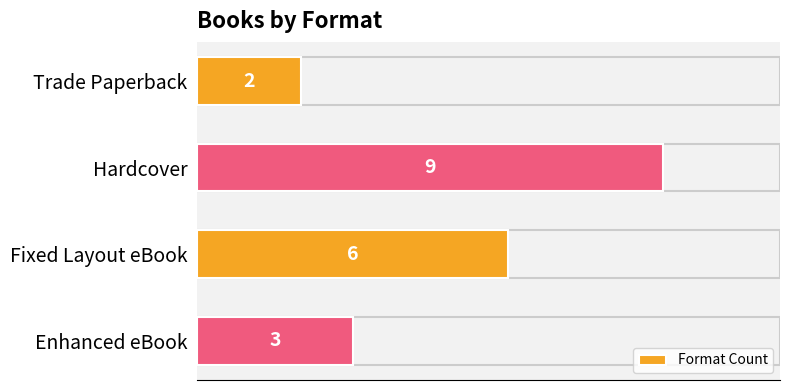

What is the average value?

5